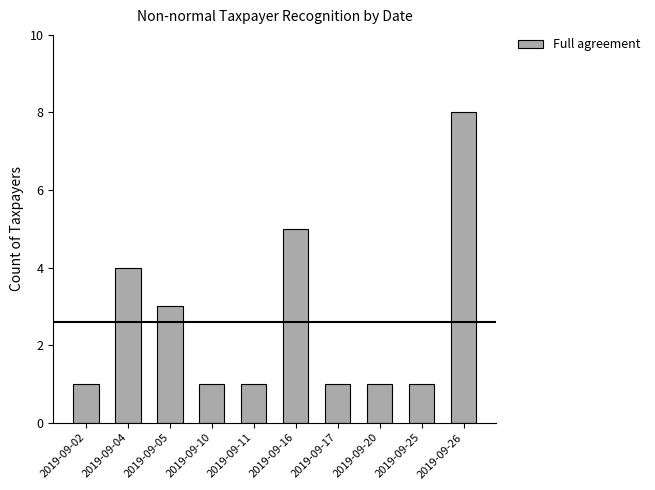

What is the smallest value displayed?

1